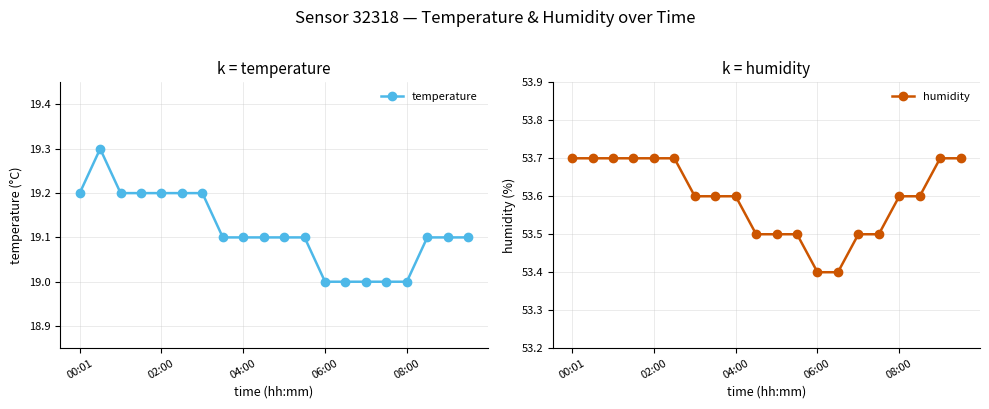

Is it true that humidity equals 53.7 at 00:01?

True